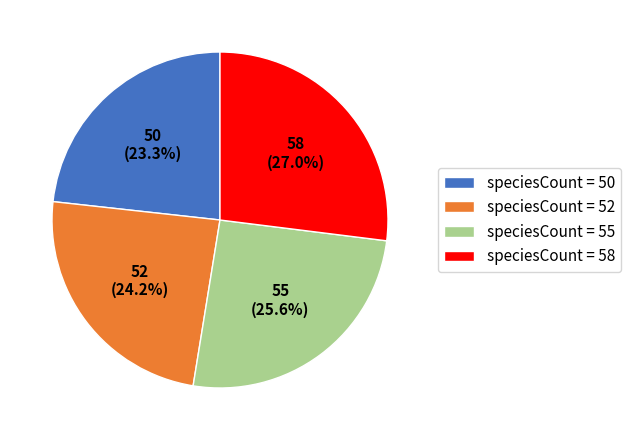

Rank the categories by value from highest to lowest.

speciesCount = 58, speciesCount = 55, speciesCount = 52, speciesCount = 50